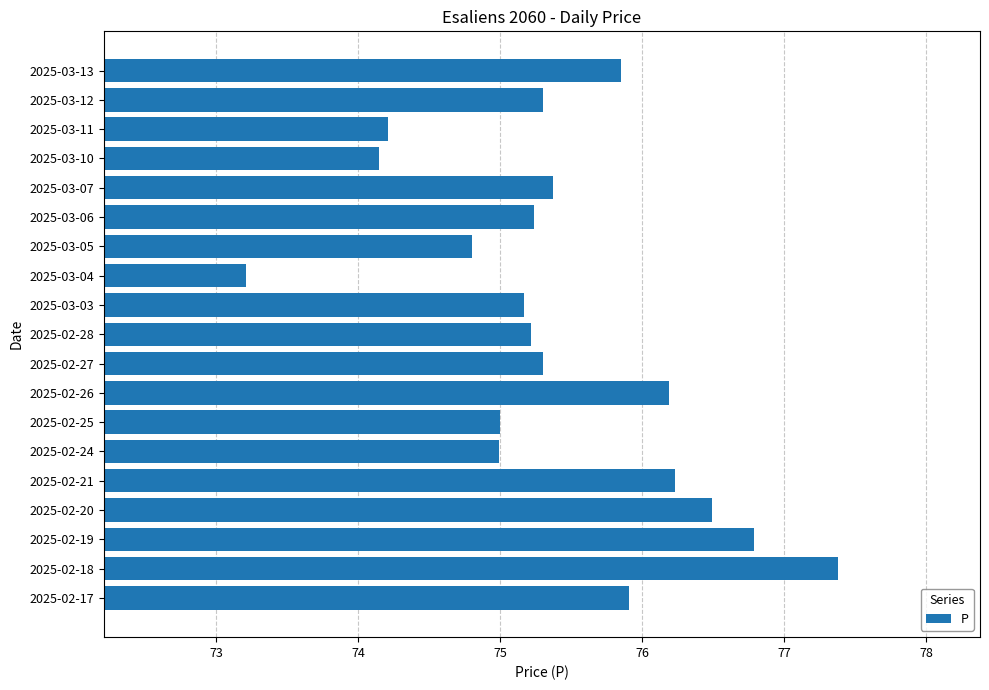

The chart shows a value of 41.6 at 2025-02-27. True or false?

False